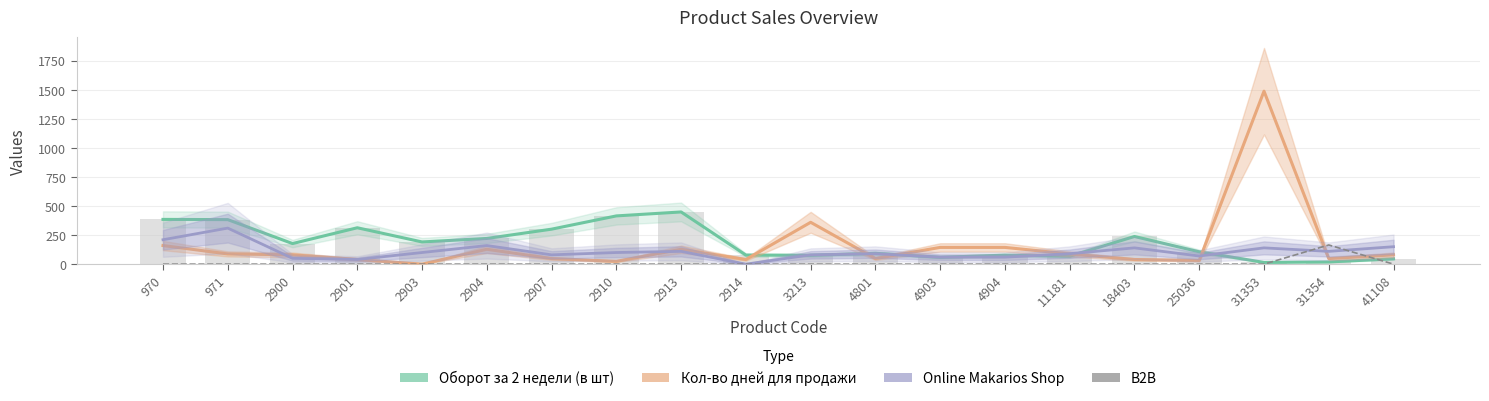

At 31354, list the series in order from largest to smallest.

B2B, Online Makarios Shop, Кол-во дней для продажи товара, Оборот за 2 недели (в шт)